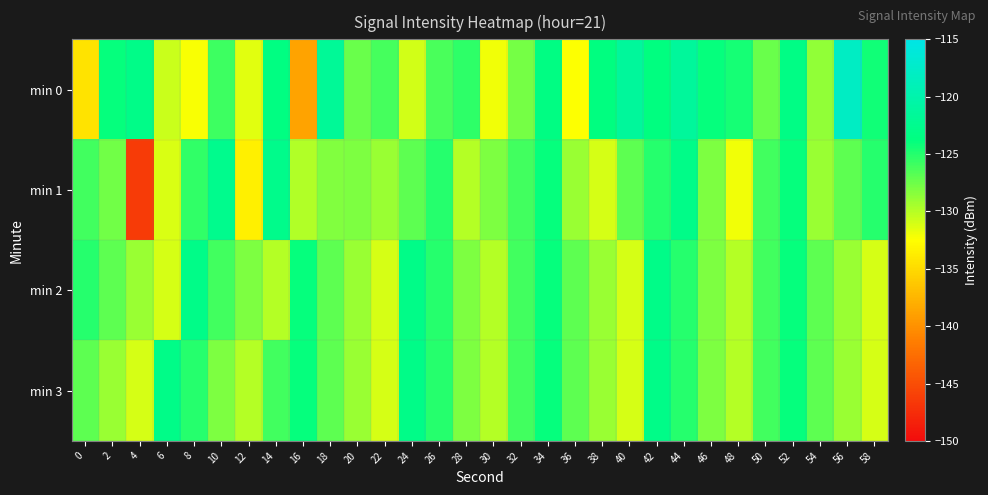

Rank the series by their maximum value, from highest to lowest.

min 0, min 1, min 2, min 3